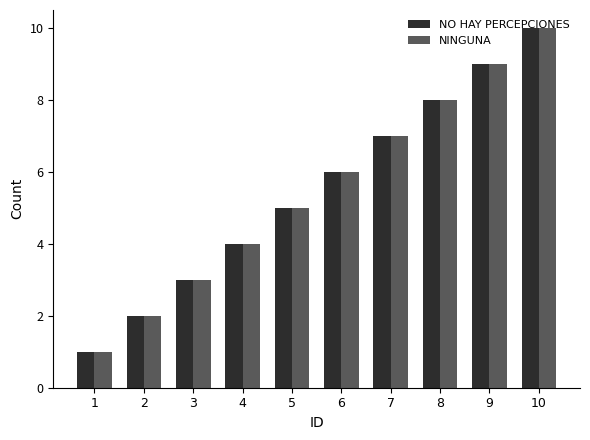

What is the difference between the NINGUNA values at 10 and 1?

9